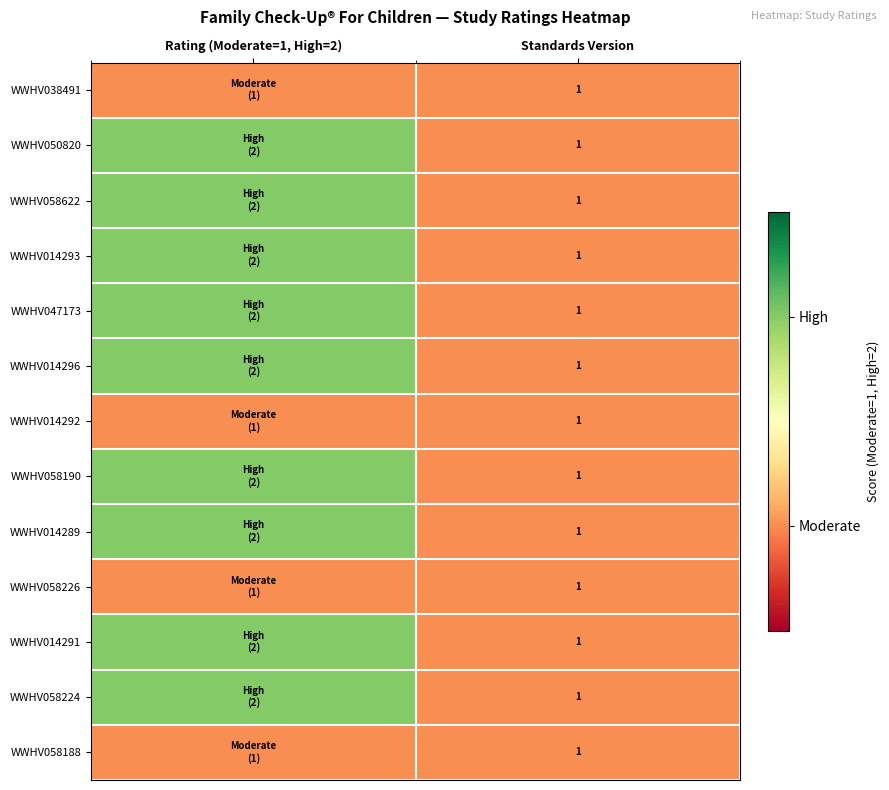

The WWHV047173 series shows 1 at Standards Version. True or false?

True